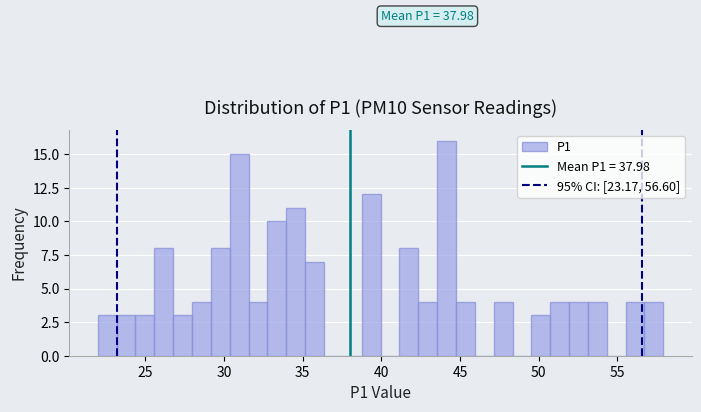

Around what value on the x-axis is the tallest bar? Give the approximate position of its centre, as read against the axis.

44.0